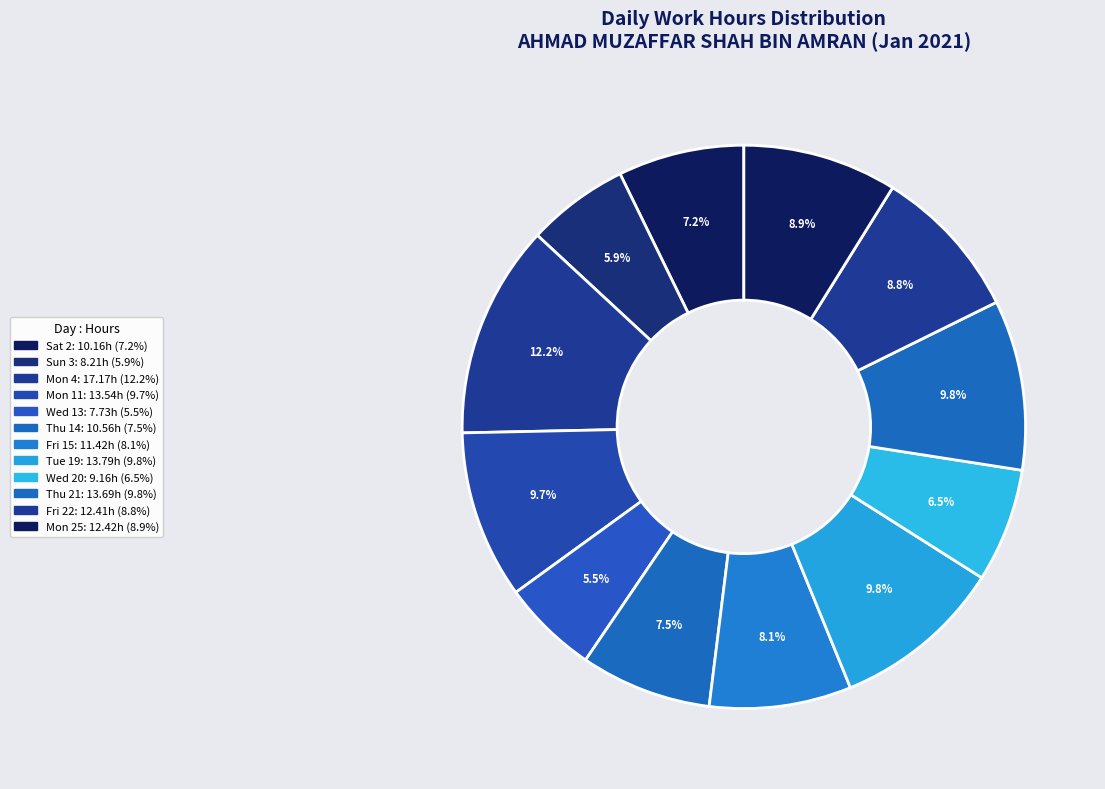

Between Tue 19 and Wed 13, which is larger?

Tue 19